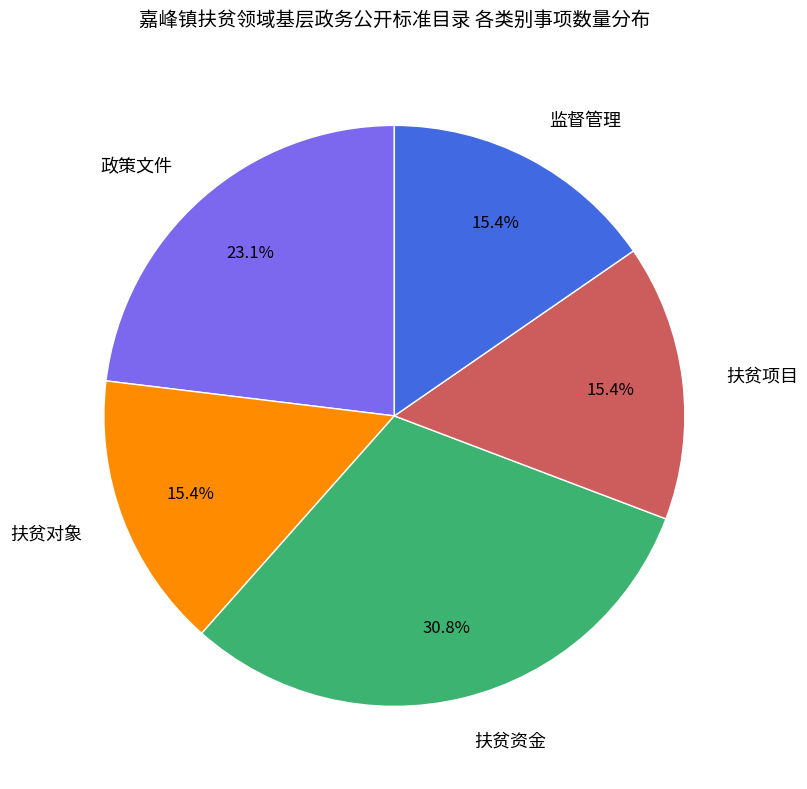

Does any single category account for the majority?

No